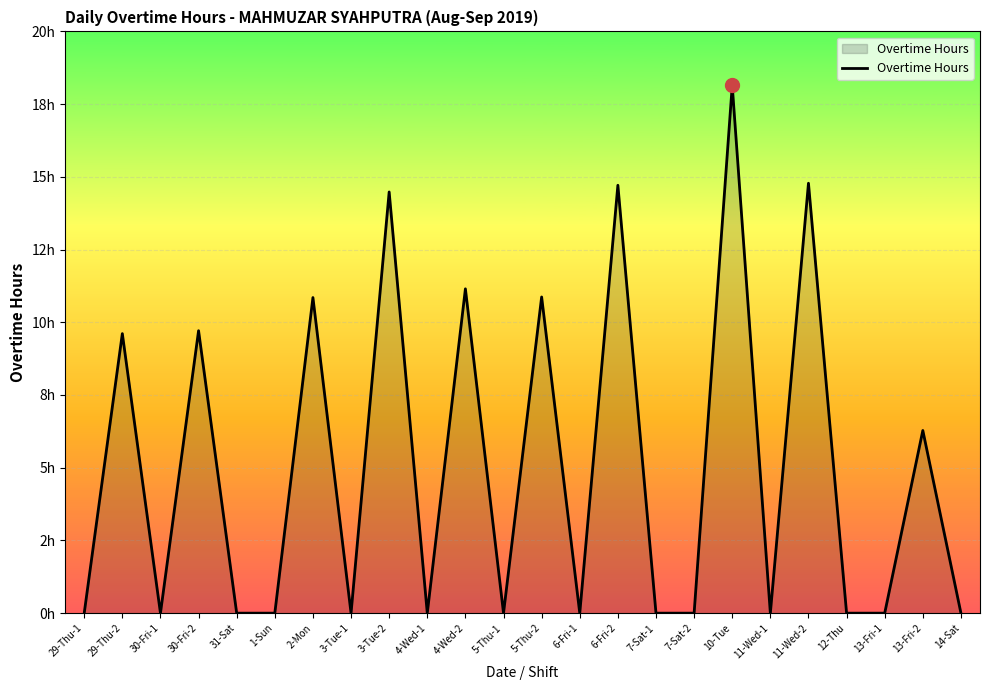

Is this an area chart (filled region under the line)?

Yes